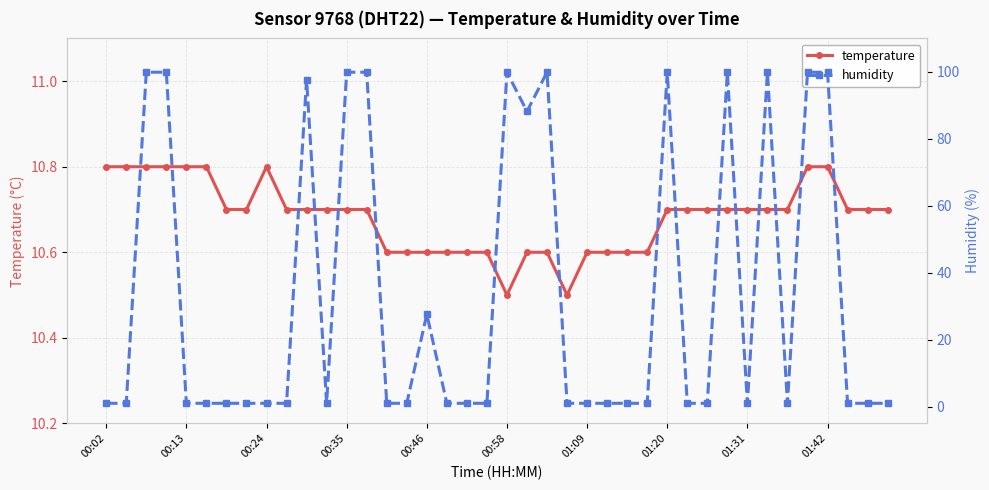

True or false: temperature has a value of 10.8 at 00:24.

True